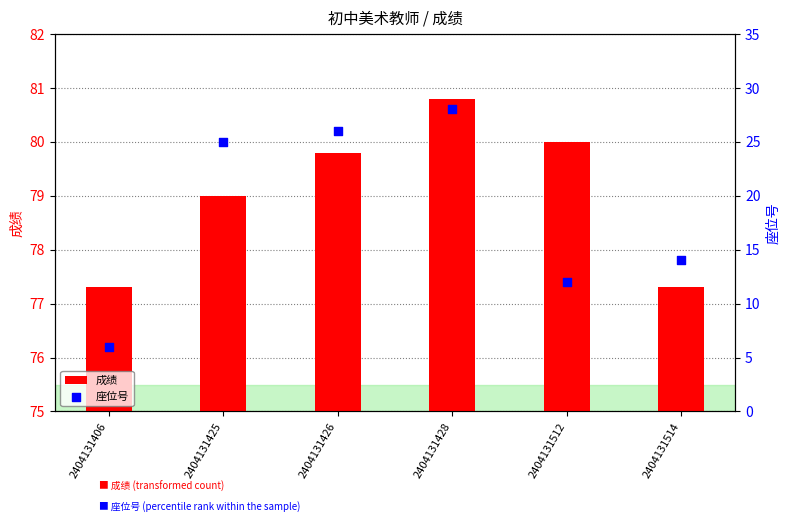

What are all the series names shown in the legend?

成绩, 座位号